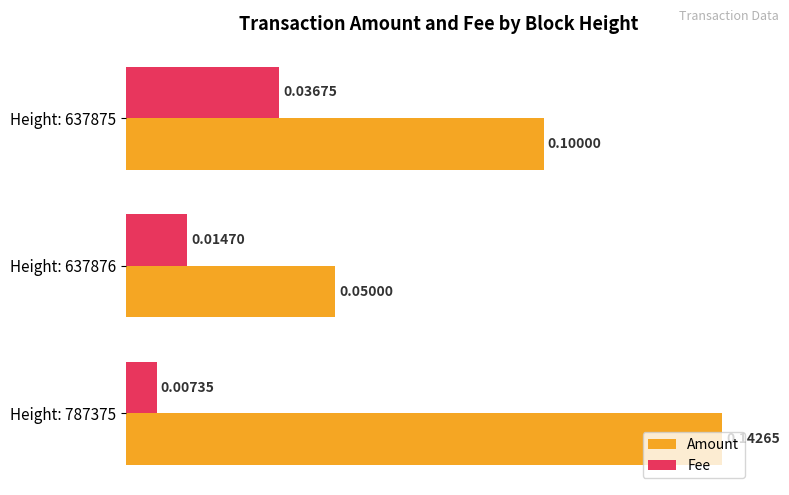

Rank the series by their maximum value, from highest to lowest.

Amount, Fee